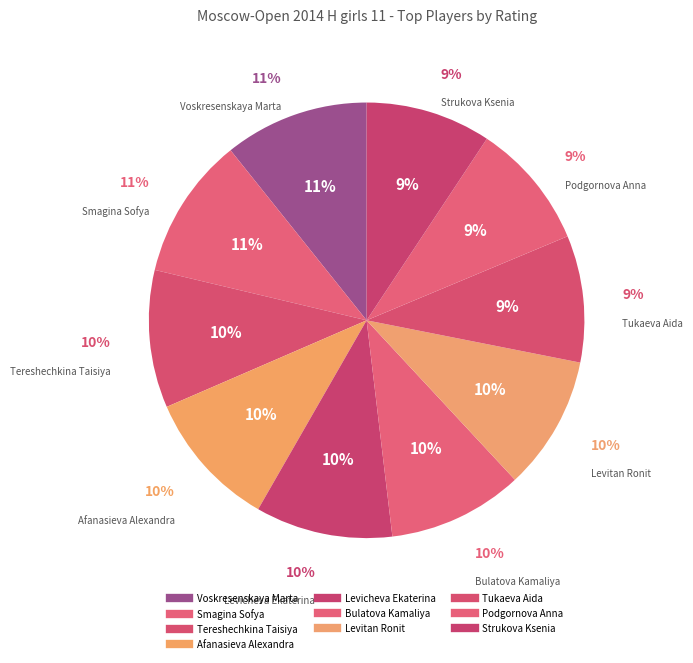

What portion of the pie excludes Voskresenskaya Marta?

89.3%